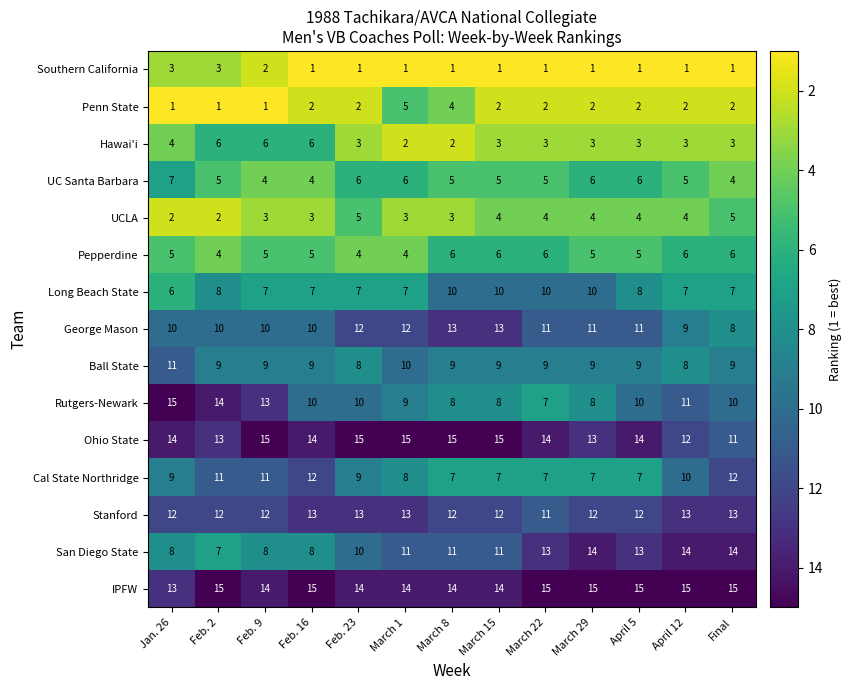

Which series has the largest range (max minus min)?

Rutgers-Newark